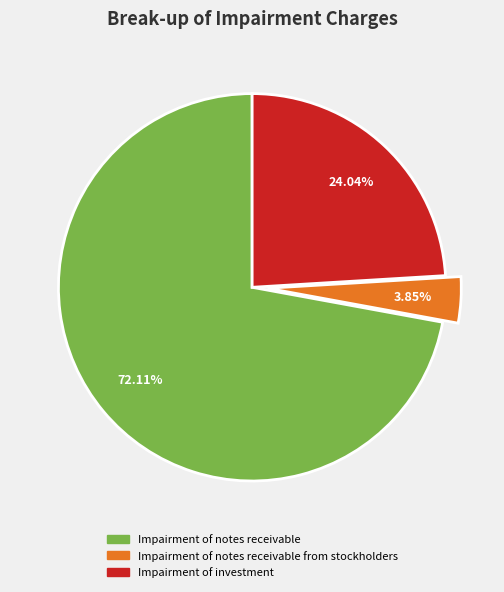

Is there a majority slice in this chart?

Yes